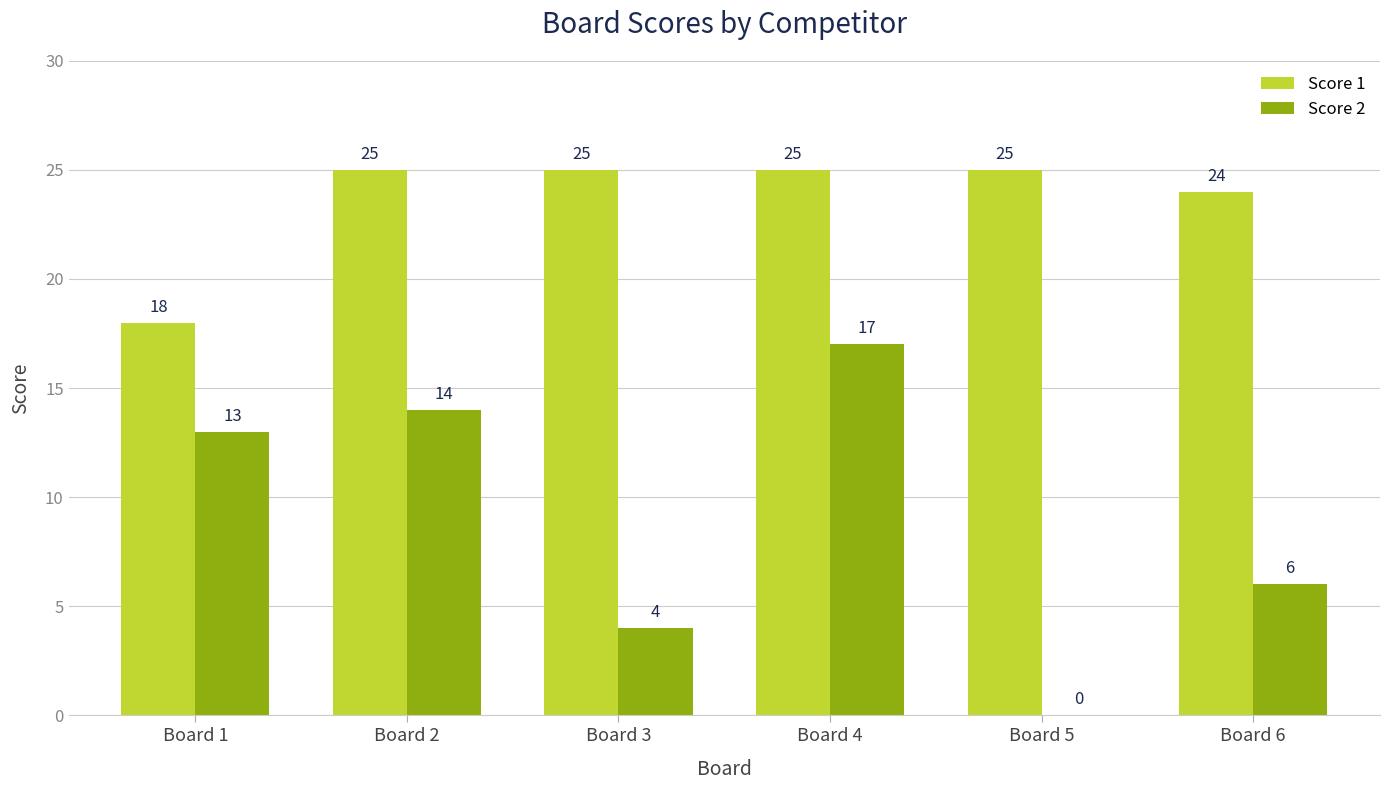

How many Score 1 values are between 24 and 25?

5